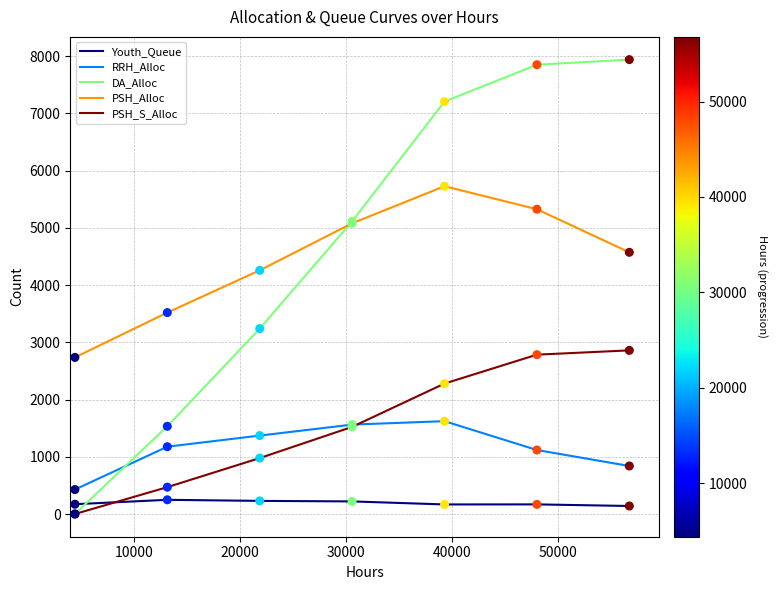

Which series has the widest spread of values?

DA_Alloc